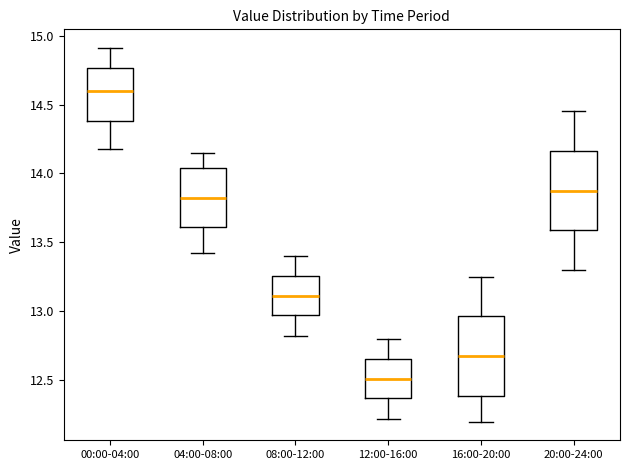

Reading left to right, transcribe this box plot: for each box, give where its median line is, the range the box spans, and where its two whiskers end, as read against the y-axis. The values are not printed on the chart, so give them approximately, as read against the axis.

00:00-04:00: median 14.60, box 14.40 to 14.75, whiskers 14.20 to 14.90
04:00-08:00: median 13.85, box 13.60 to 14.05, whiskers 13.40 to 14.15
08:00-12:00: median 13.10, box 12.95 to 13.25, whiskers 12.80 to 13.40
12:00-16:00: median 12.50, box 12.35 to 12.65, whiskers 12.20 to 12.80
16:00-20:00: median 12.70, box 12.40 to 12.95, whiskers 12.20 to 13.25
20:00-24:00: median 13.90, box 13.60 to 14.15, whiskers 13.30 to 14.45